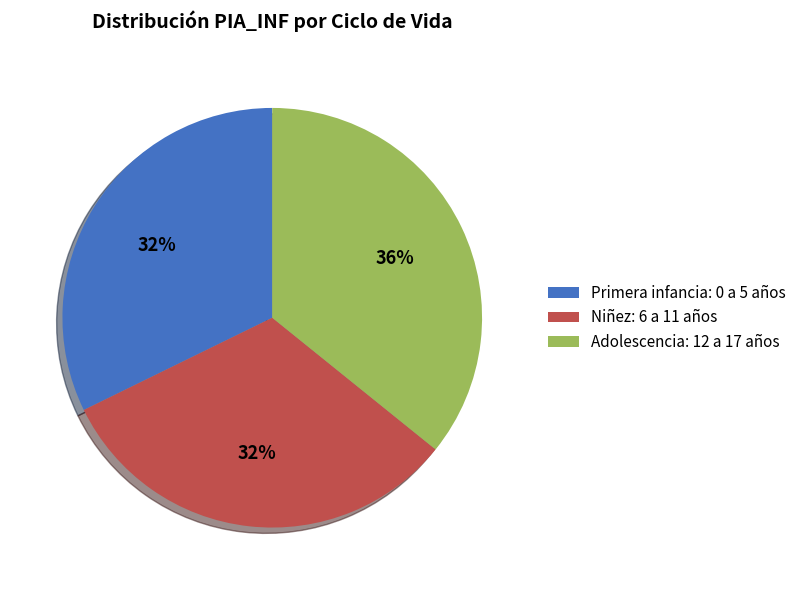

What percentage is the Niñez: 6 a 11 años slice, to the nearest percent?

32%